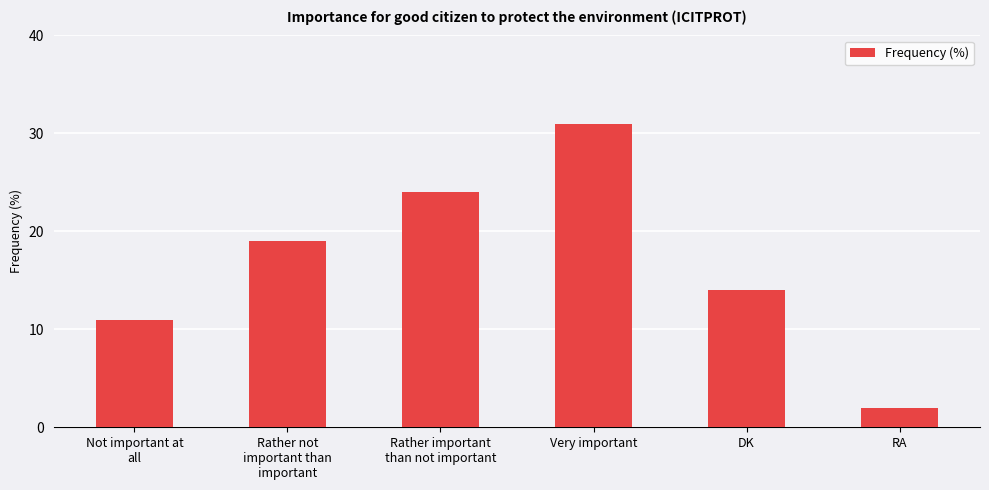

What is the greatest value displayed?

31